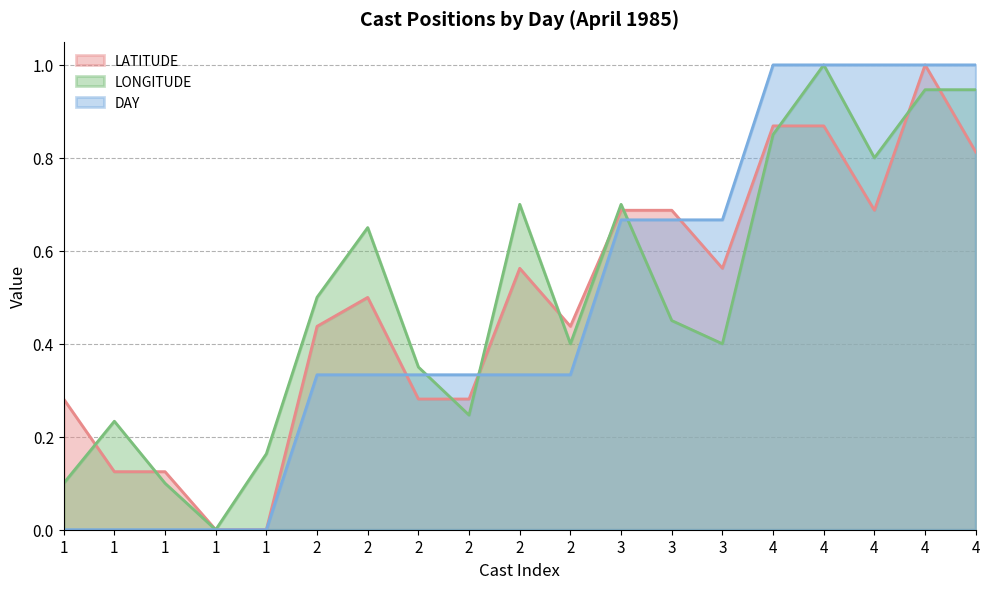

What is the value of the LATITUDE point at the 13th from the left?

0.7